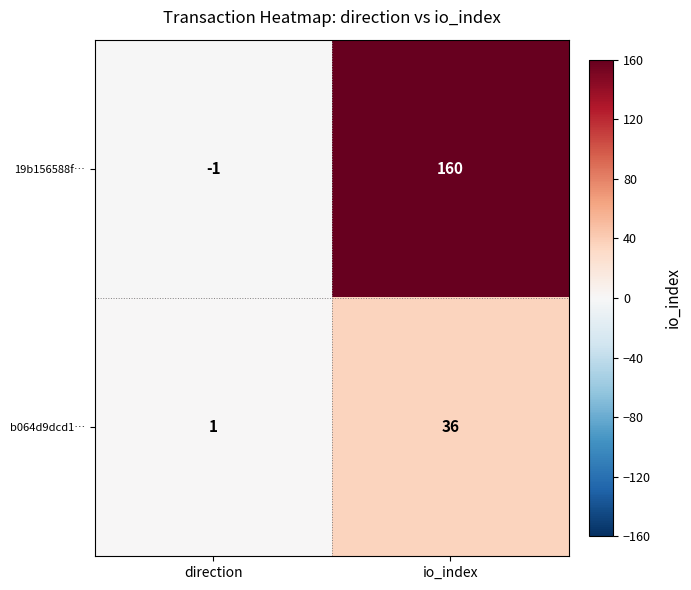

How many distinct data groups are displayed?

2